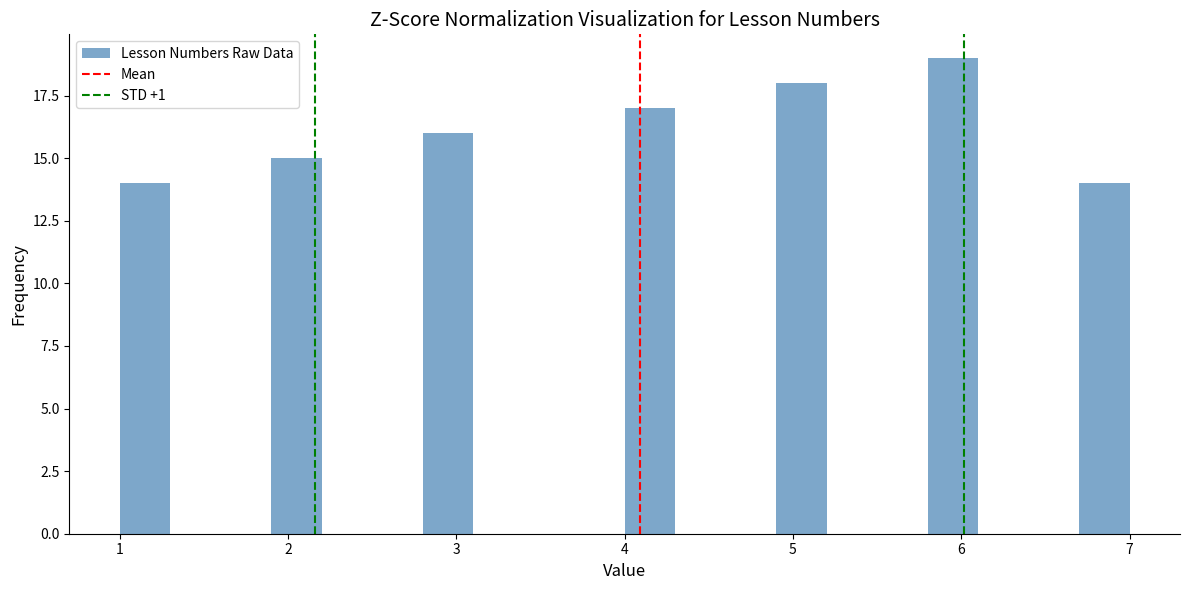

Read against the x-axis, roughly where is the centre of the tallest bar?

6.0